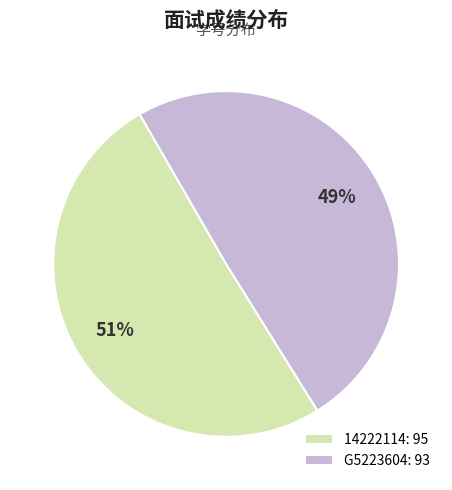

True or false: 14222114: 95 accounts for 51% of the total.

True